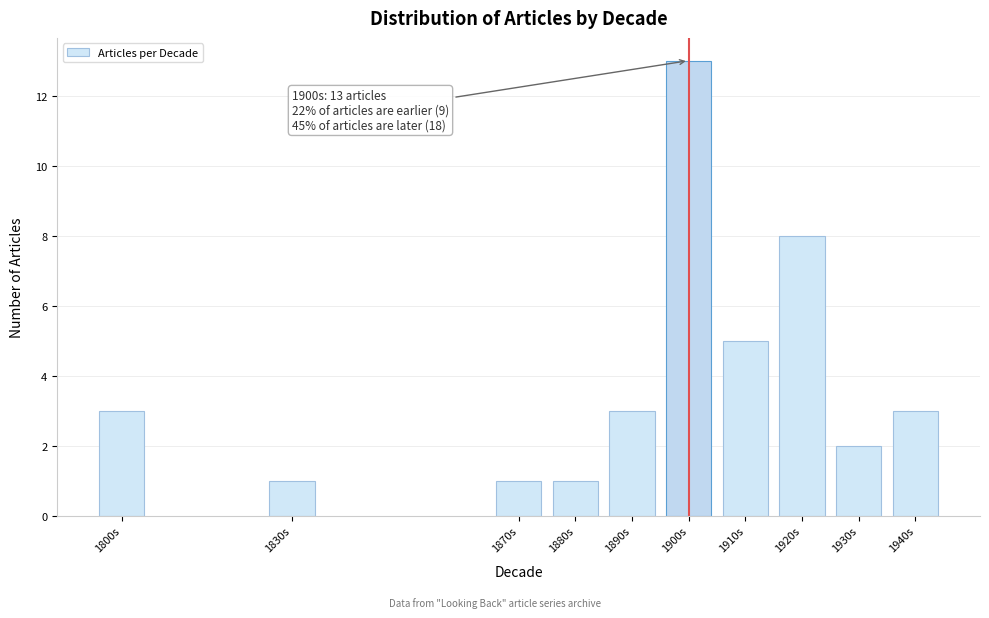

Reading left to right, what are all the values shown in this chart?

3	1	1	1	3	13	5	8	2	3